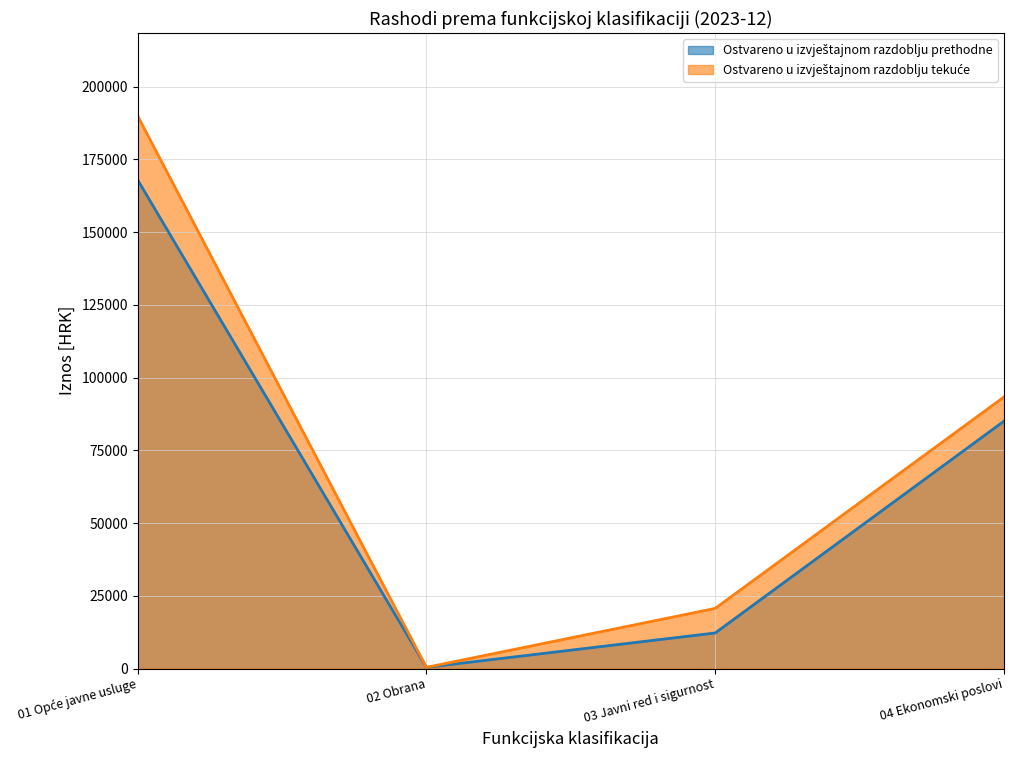

How many times do Ostvareno u izvještajnom razdoblju tekuće and Ostvareno u izvještajnom razdoblju prethodne cross each other?

2